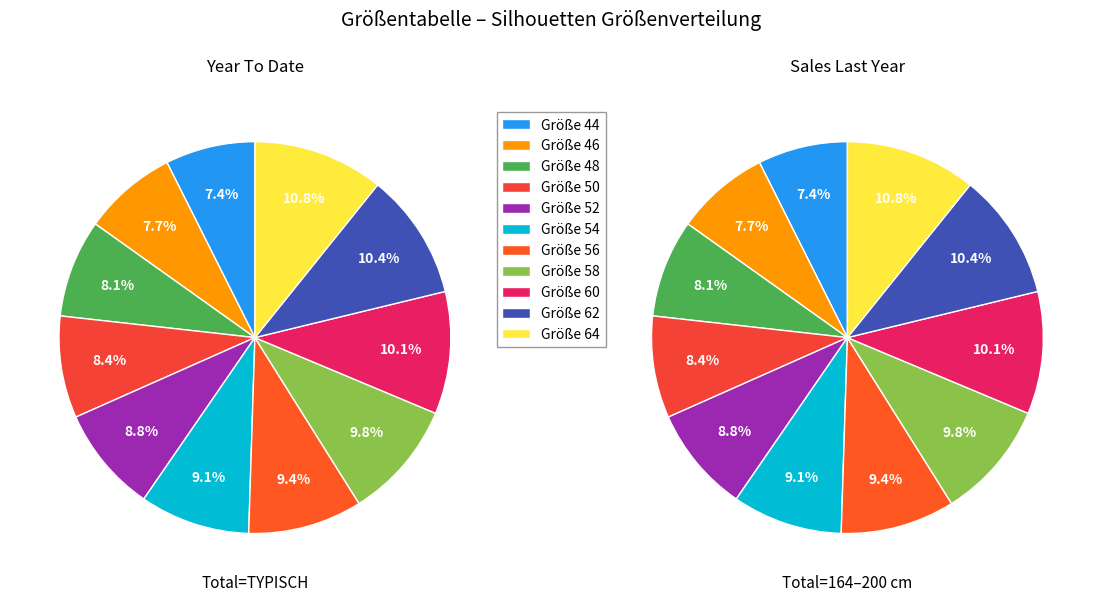

How much of the chart is everything except 44?

92.6%